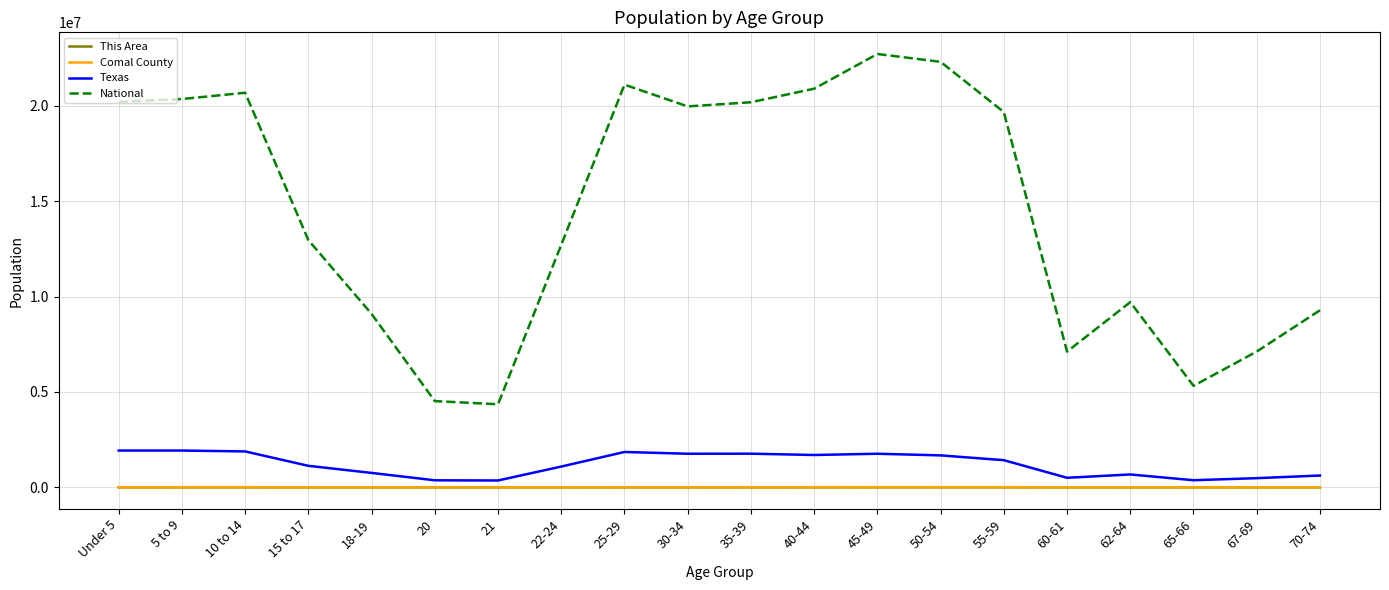

True or false: This Area has a value of 556 at 55-59.

True